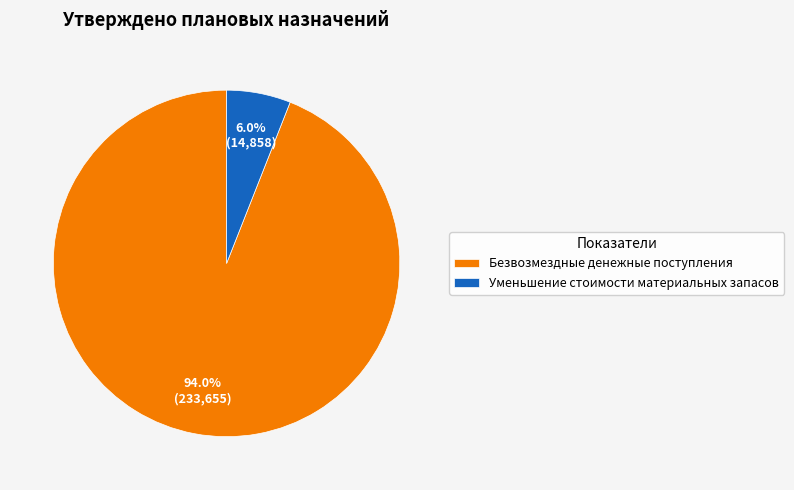

To the nearest percent, what is the difference between the largest and smallest slice percentages?

88%